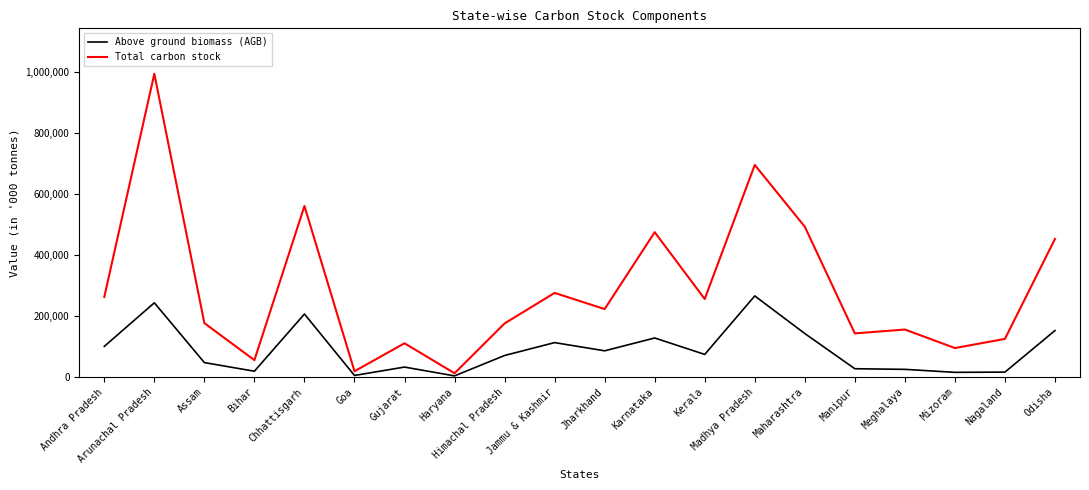

Does the chart display data point markers on the line(s)?

No